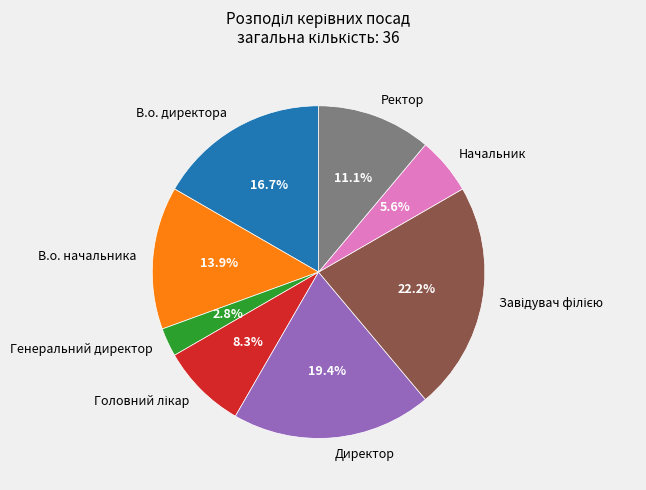

Between В.о. начальника and Генеральний директор, which is larger?

В.о. начальника